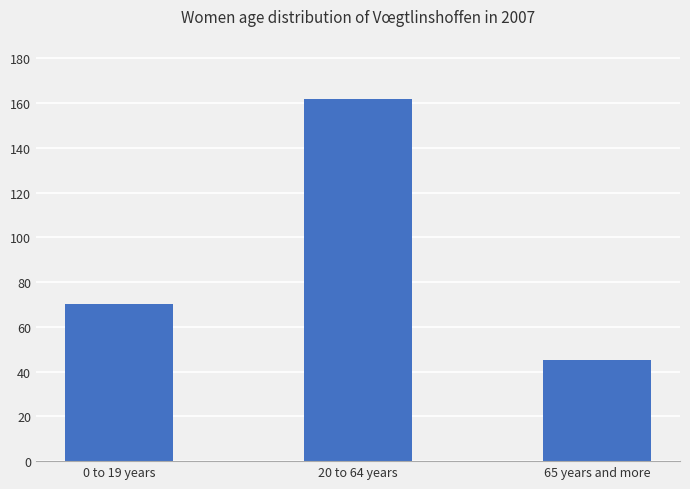

What is the sum of all values?

277